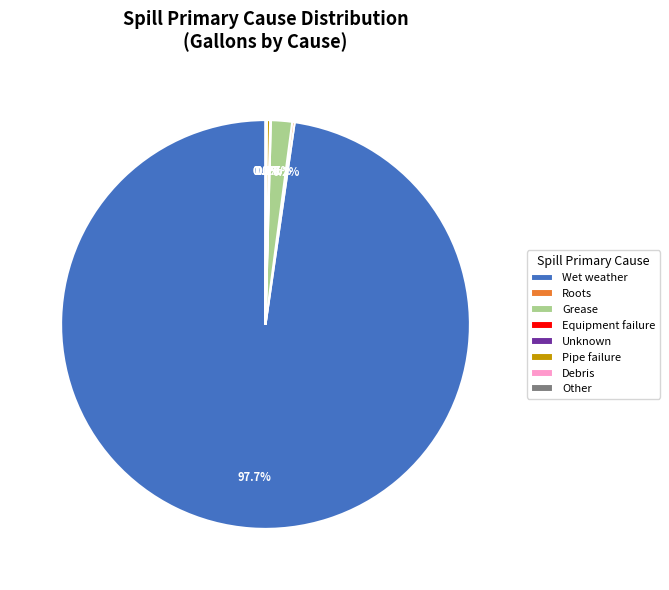

Which category has the biggest portion of the pie?

Wet weather